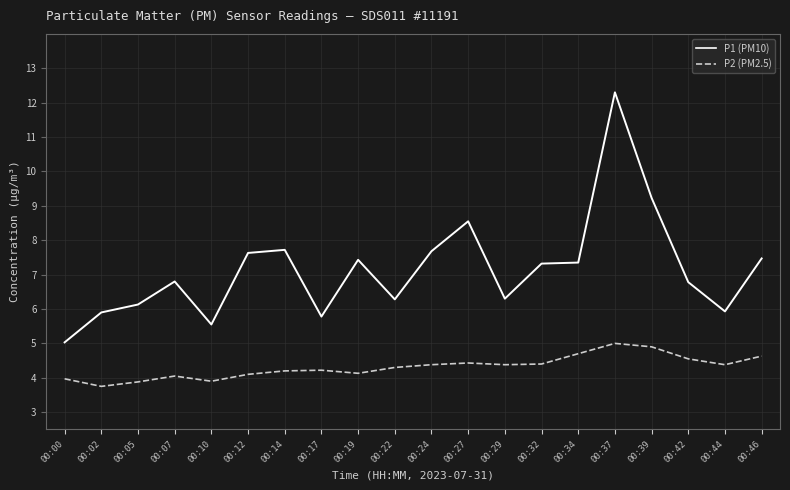

Rank the series by their maximum value, from lowest to highest.

P2 (PM2.5), P1 (PM10)